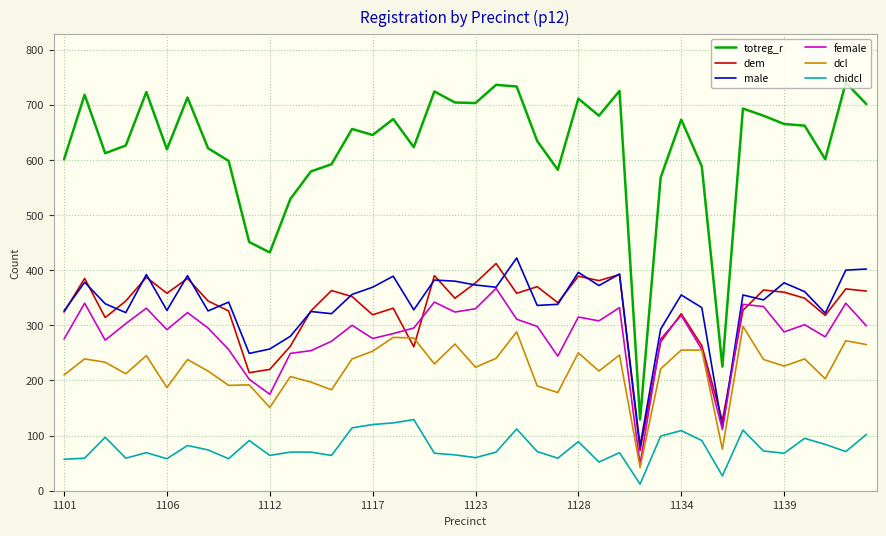

What is the minimum value for female?

48